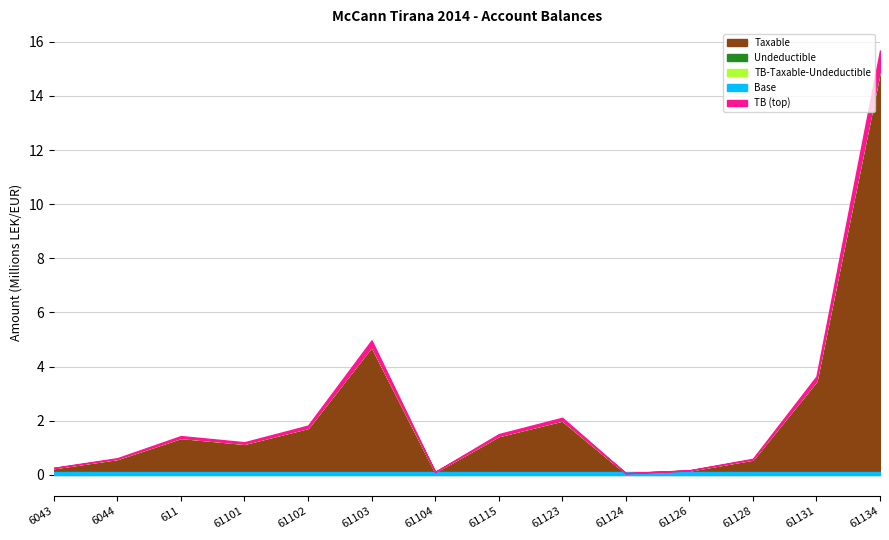

How many interior local valleys does the TB series have?

3